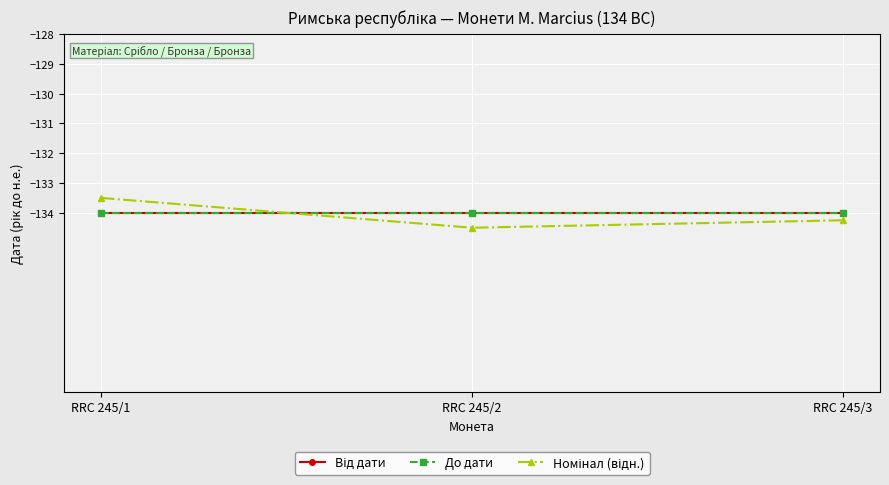

Does the chart have visible grid lines?

Yes